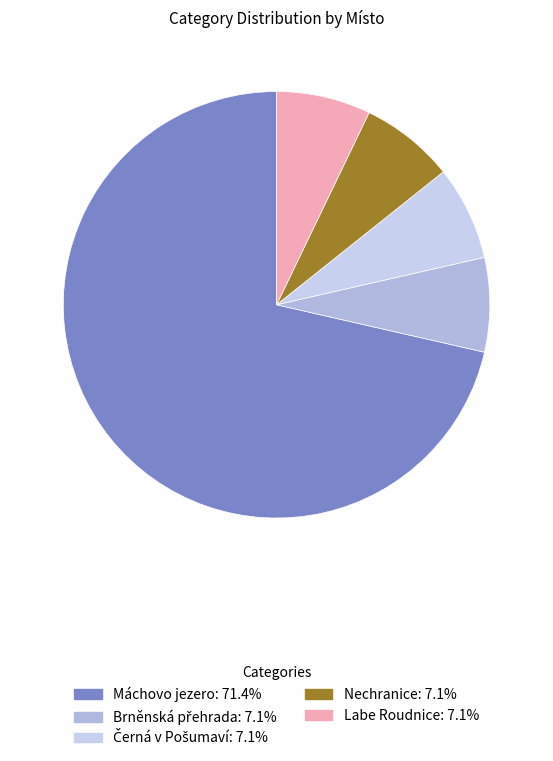

What percentage is the Černá v Pošumaví slice, to the nearest percent?

7%